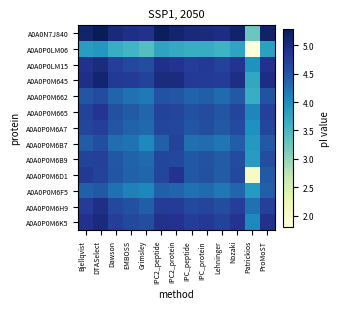

Count the number of data series in this chart.

13